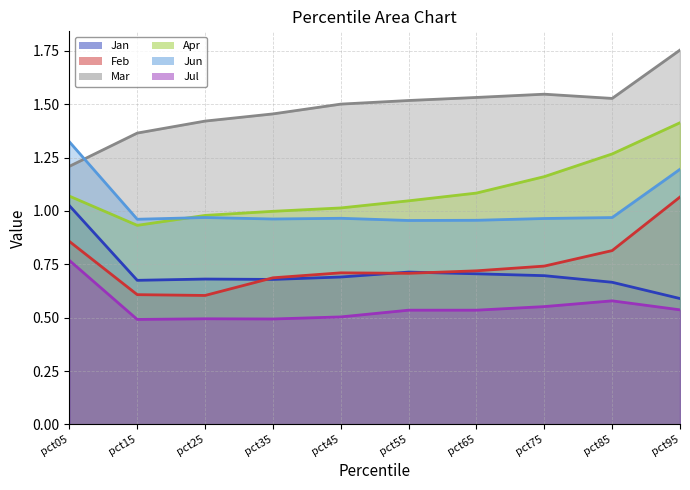

List the labels in order of Mar value, smallest first.

pct05, pct15, pct25, pct35, pct45, pct55, pct85, pct65, pct75, pct95